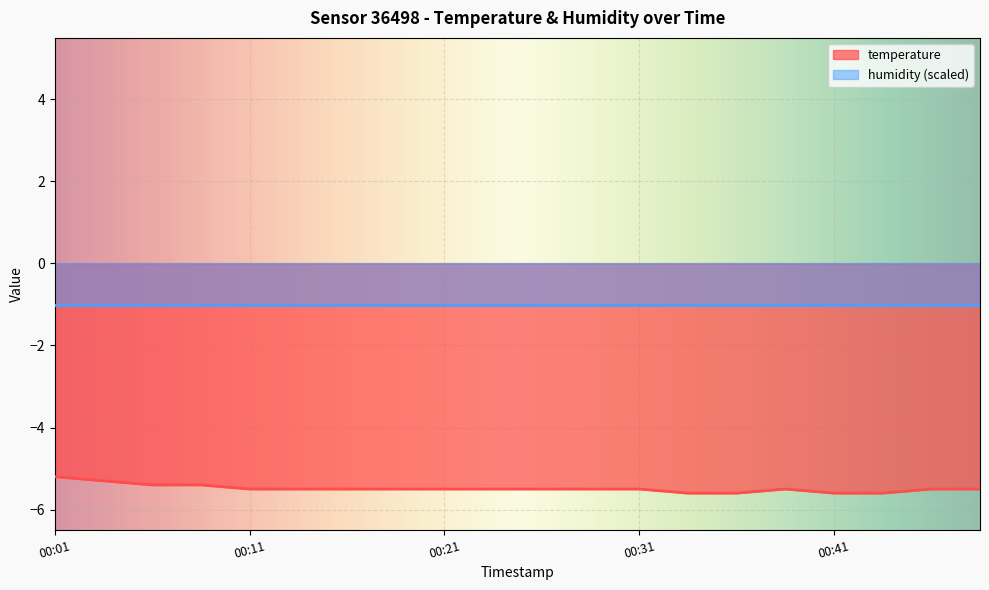

The temperature series shows -2.2 at 00:31. True or false?

False